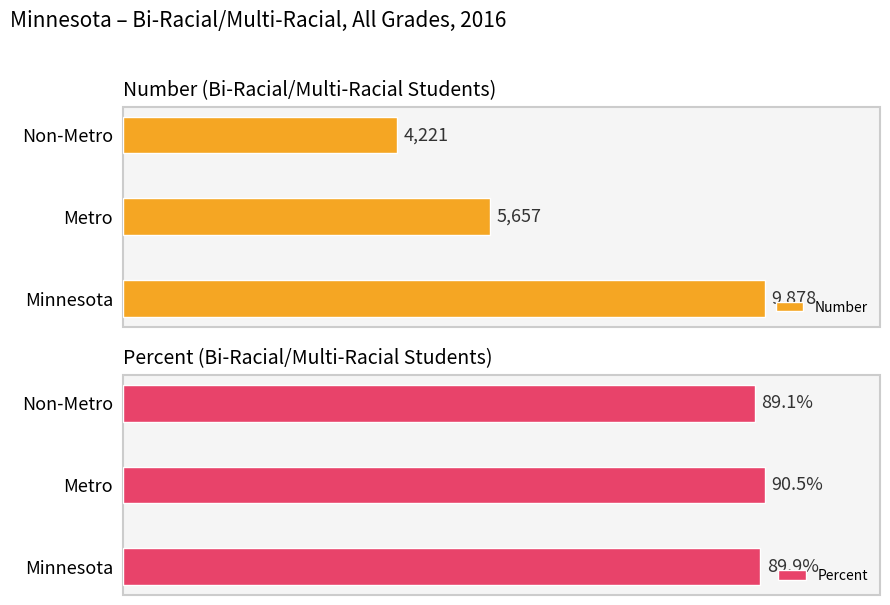

Rank the series at Non-Metro from lowest to highest value.

Percent, Number